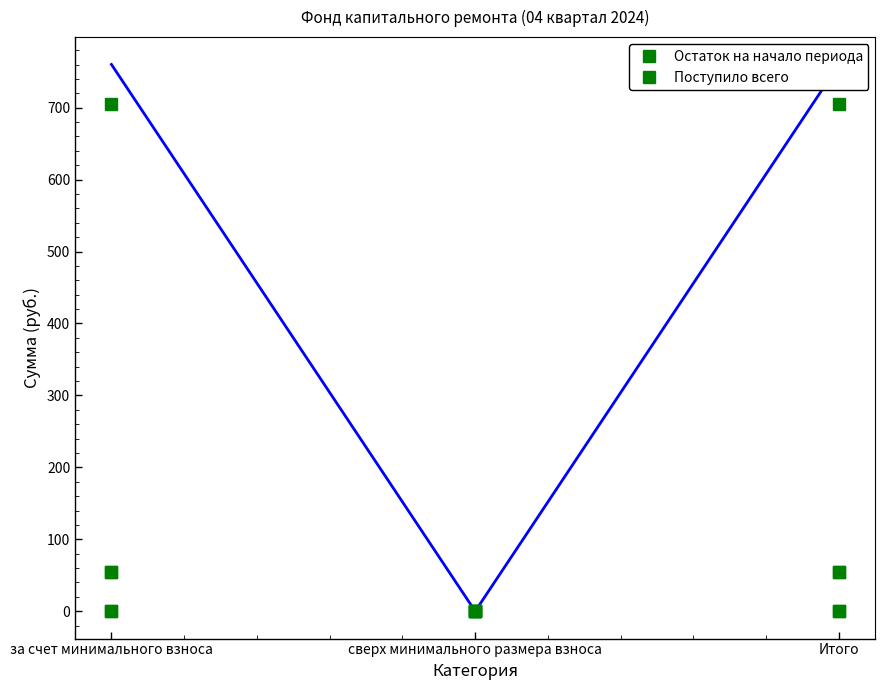

Count the number of categories in the chart.

3